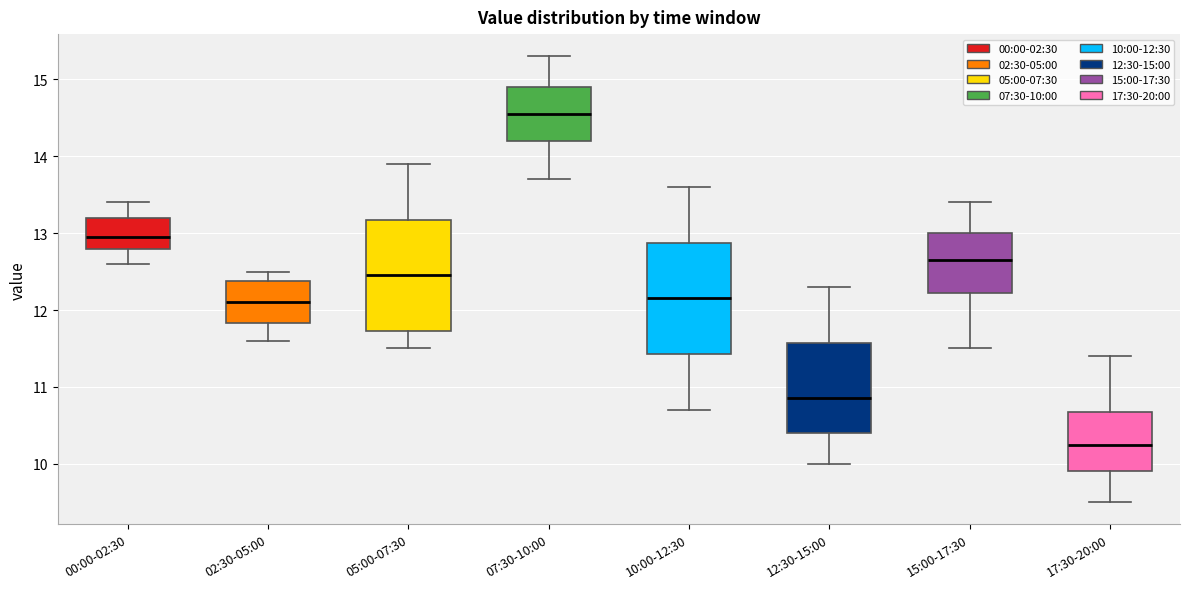

Reading left to right, read every box against the y-axis: the position of its median line, the range the box covers, and the ends of its whiskers. The values are not printed on the chart, so give them approximately, as read against the axis.

00:00-02:30: median 13.0, box 12.8 to 13.2, whiskers 12.6 to 13.4
02:30-05:00: median 12.1, box 11.8 to 12.4, whiskers 11.6 to 12.5
05:00-07:30: median 12.5, box 11.7 to 13.2, whiskers 11.5 to 13.9
07:30-10:00: median 14.6, box 14.2 to 14.9, whiskers 13.7 to 15.3
10:00-12:30: median 12.2, box 11.4 to 12.9, whiskers 10.7 to 13.6
12:30-15:00: median 10.9, box 10.4 to 11.6, whiskers 10.0 to 12.3
15:00-17:30: median 12.7, box 12.2 to 13.0, whiskers 11.5 to 13.4
17:30-20:00: median 10.3, box 9.9 to 10.7, whiskers 9.5 to 11.4